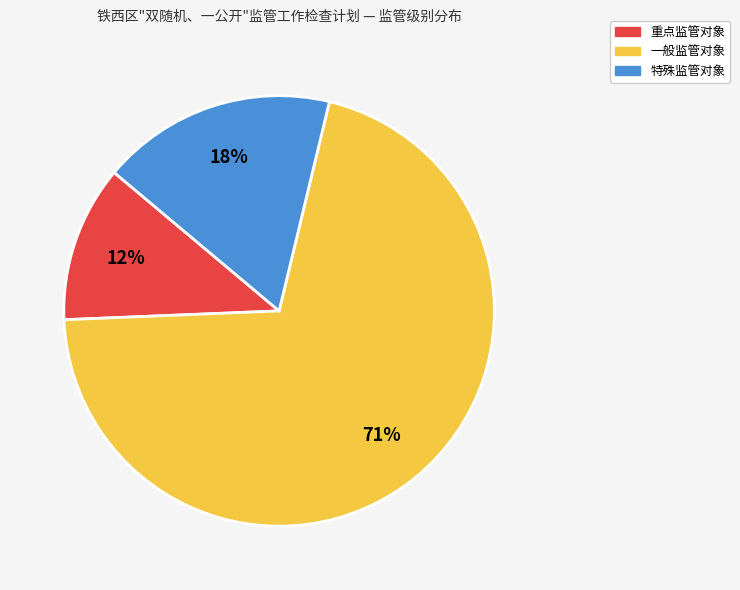

Between 特殊监管对象 and 重点监管对象, which is larger?

特殊监管对象